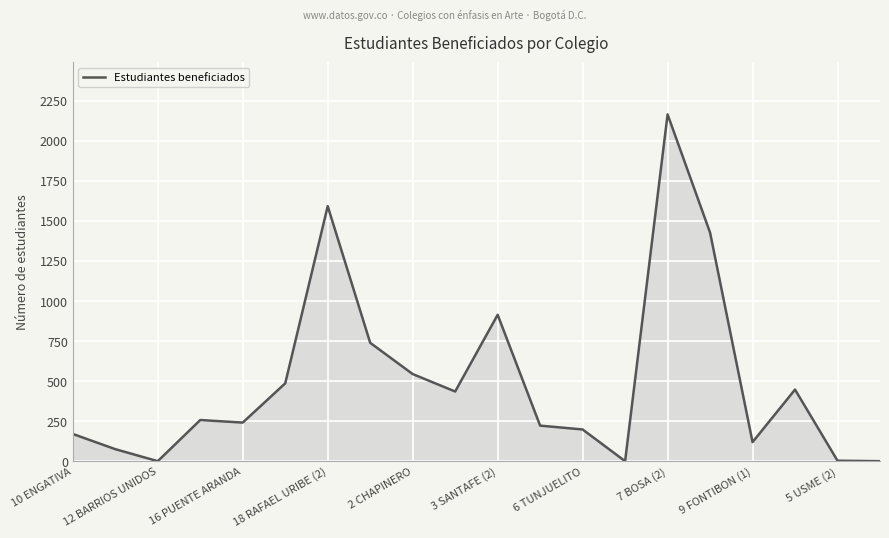

What is the maximum value shown in the chart?

2165